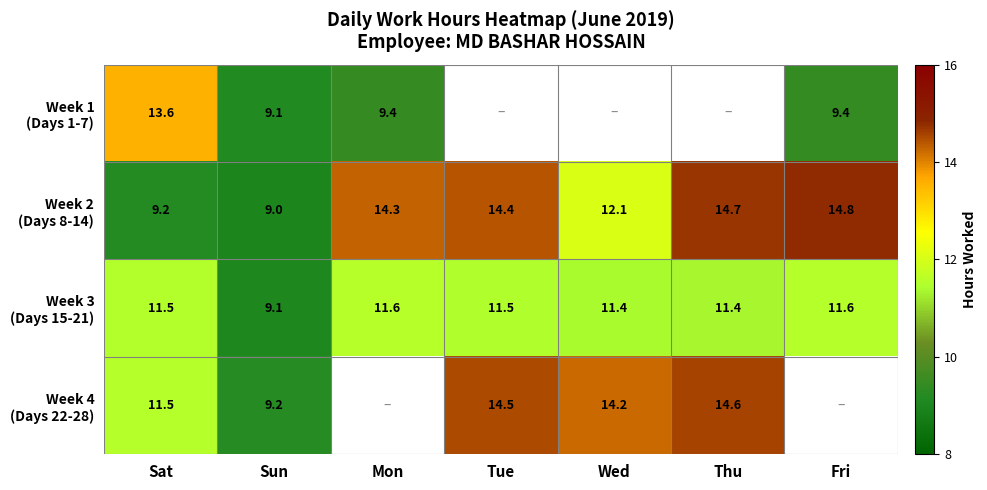

Where does the Week 2 (Days 8-14) series first go above 14?

Mon